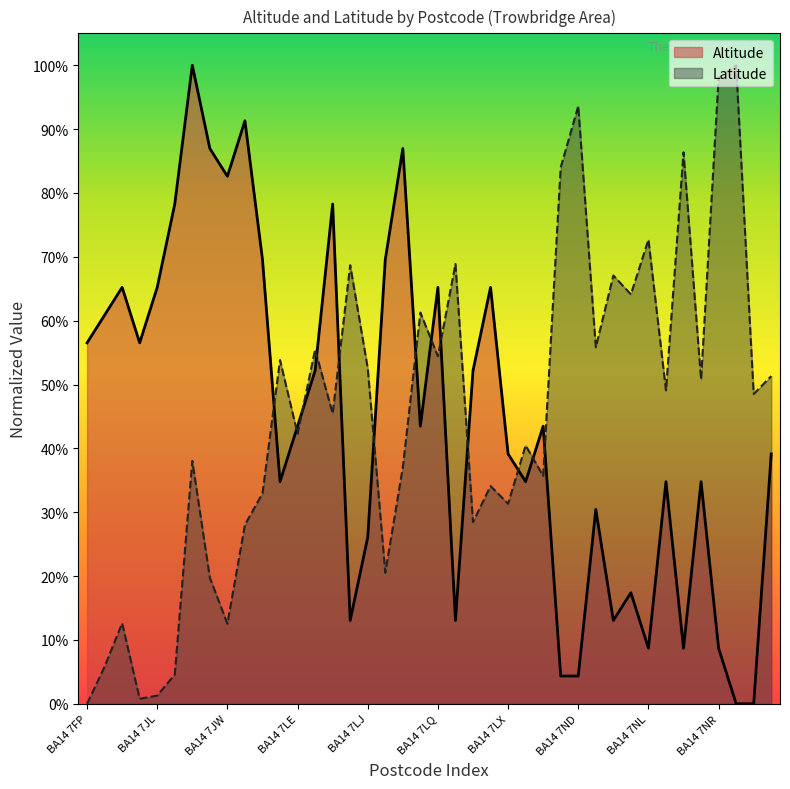

What is the maximum value for Latitude?

1.0